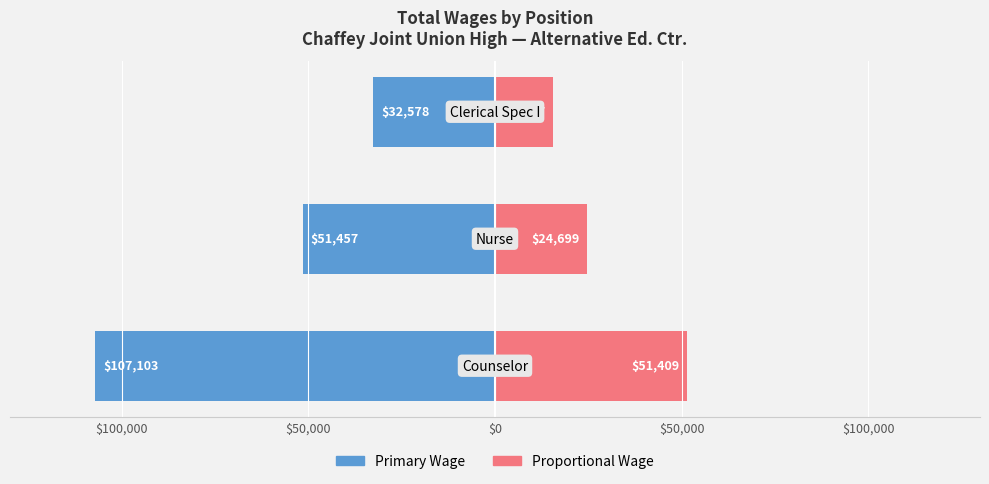

Are the bars horizontal?

Yes